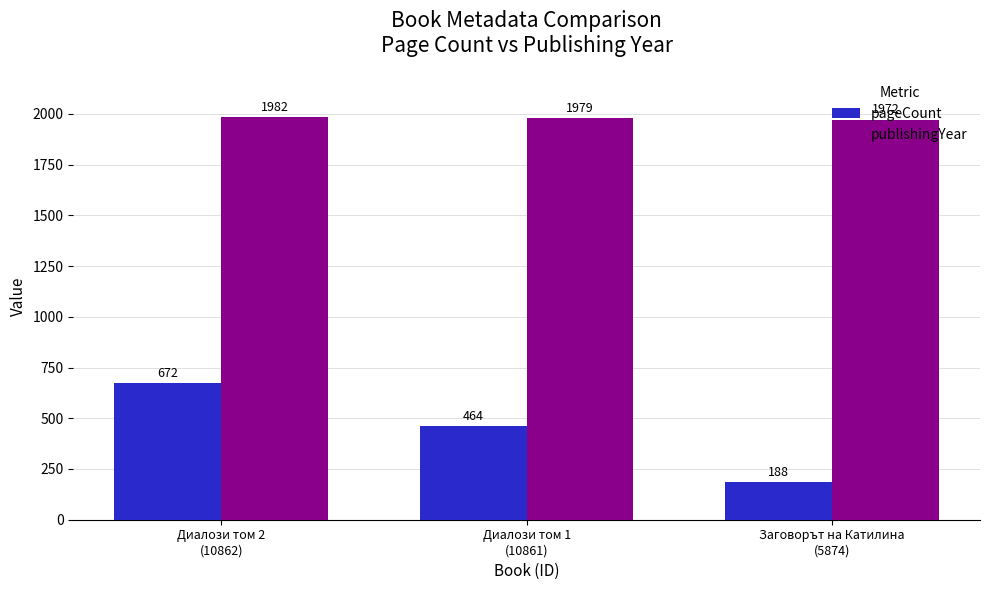

Which label corresponds to the largest value in the chart?

Диалози том 2
(10862)